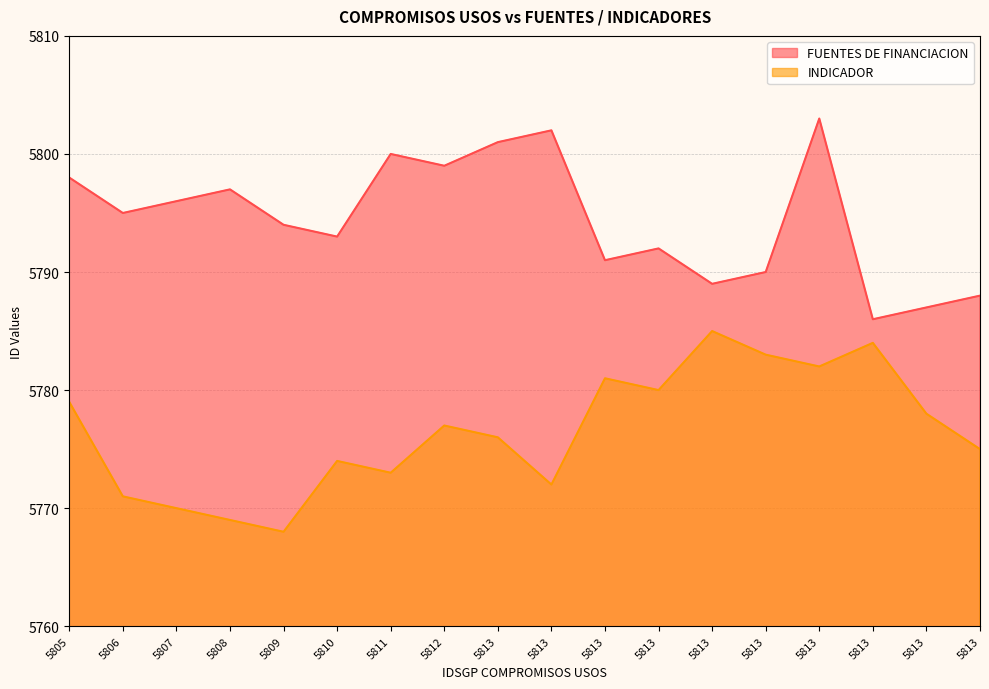

List the series in order of their overall mean, lowest first.

INDICADOR, FUENTES DE FINANCIACION